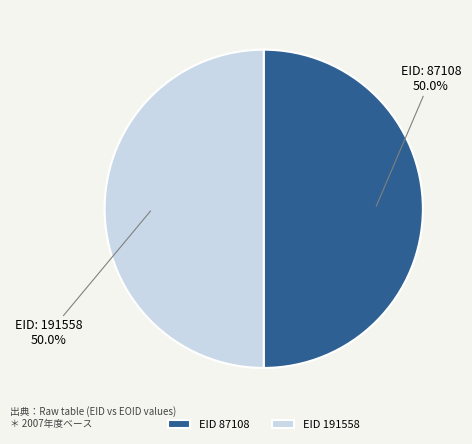

Approximately how many times larger is the value at EID 191558 compared to EID 87108?

1.0